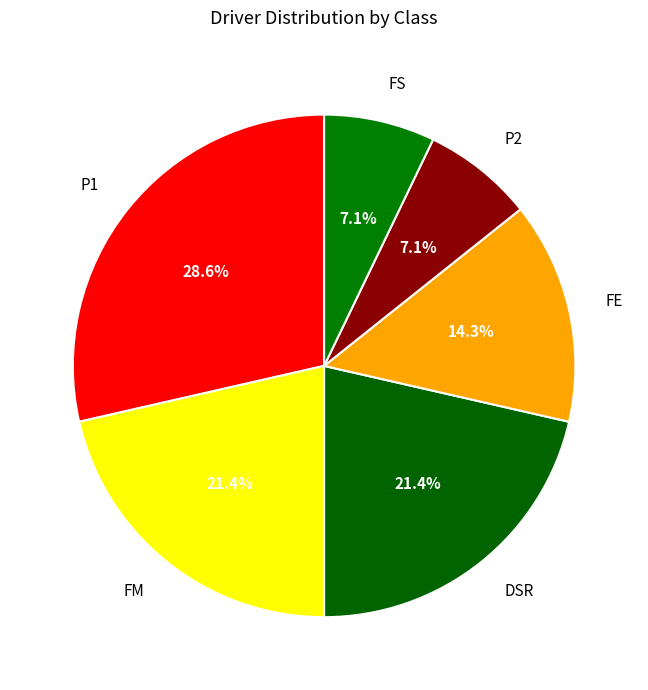

To the nearest percent, what portion does P2 represent?

7%